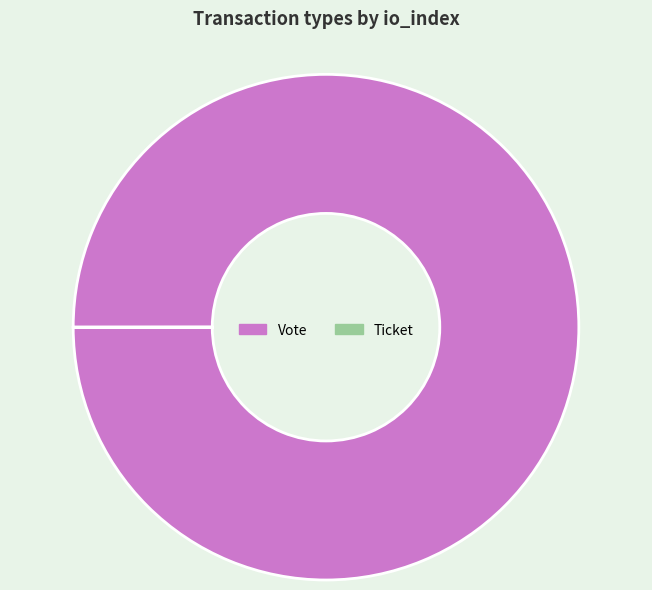

What is the largest slice in the pie chart?

Vote